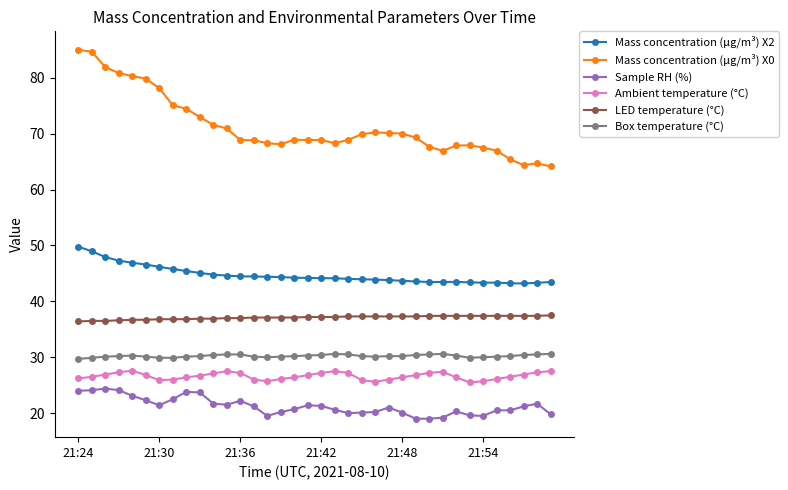

What is the sum of all LED temperature (°C) values?

1335.5